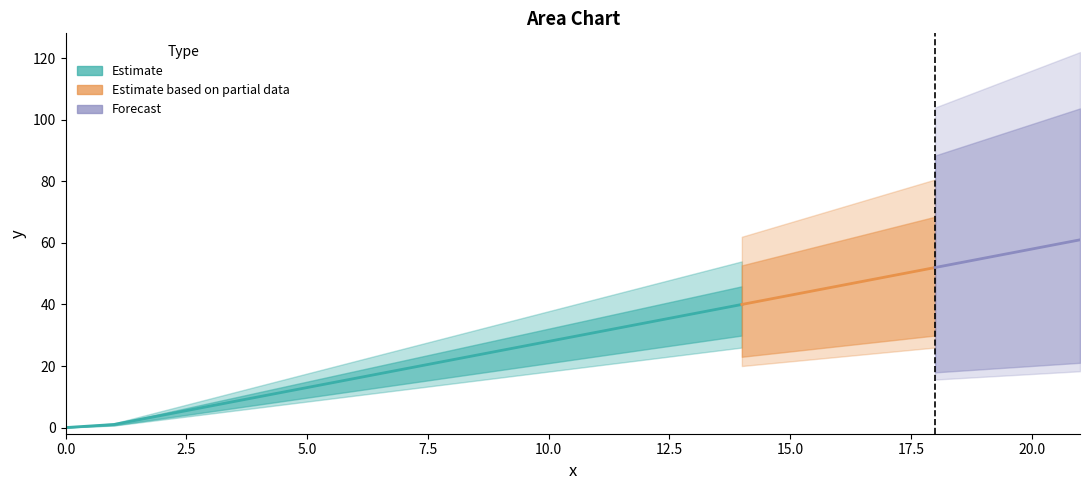

True or false: the data shows 15 at 4.

False